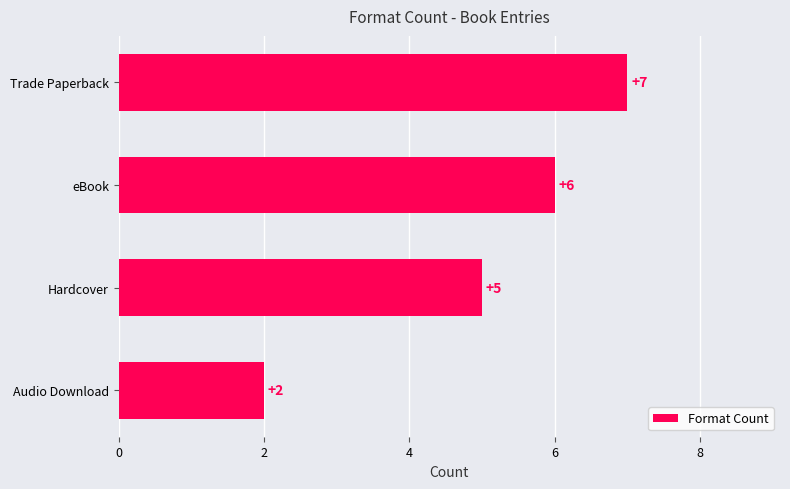

Rank the categories by value from lowest to highest.

Audio Download, Hardcover, eBook, Trade Paperback